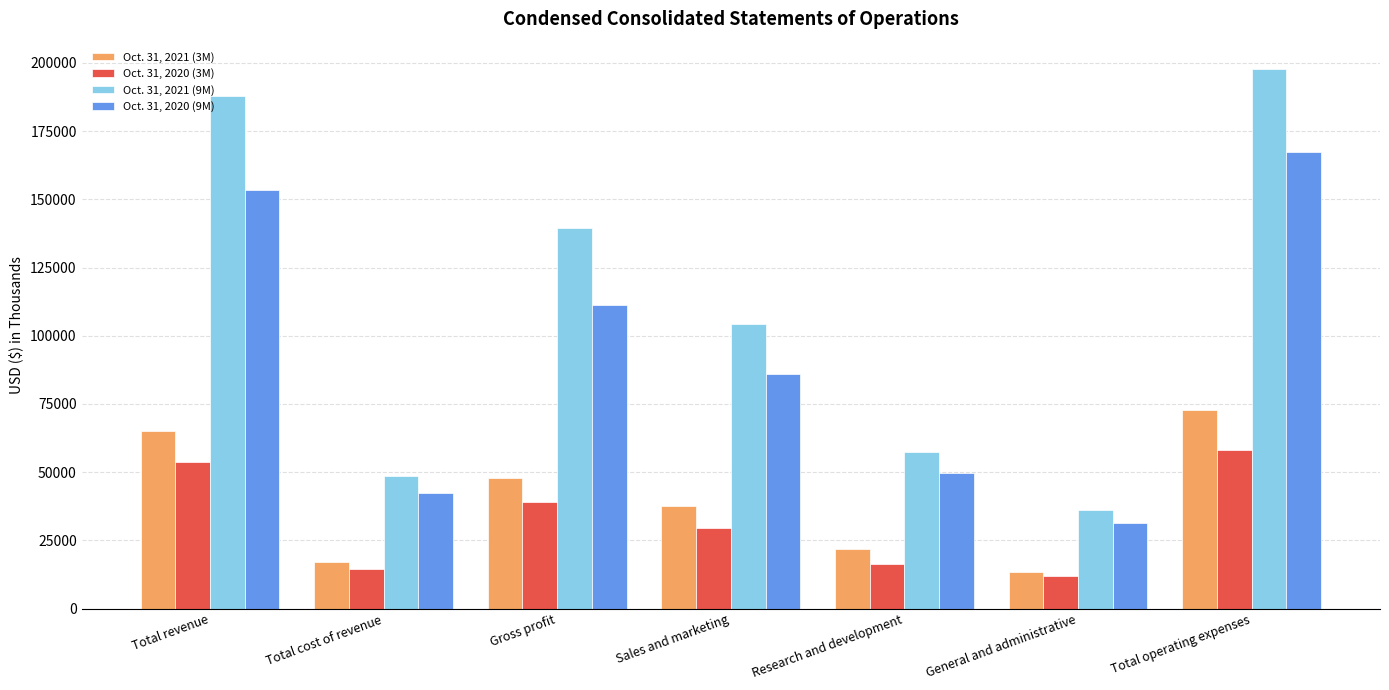

Which series has the largest range (max minus min)?

Oct. 31, 2021 (9M)